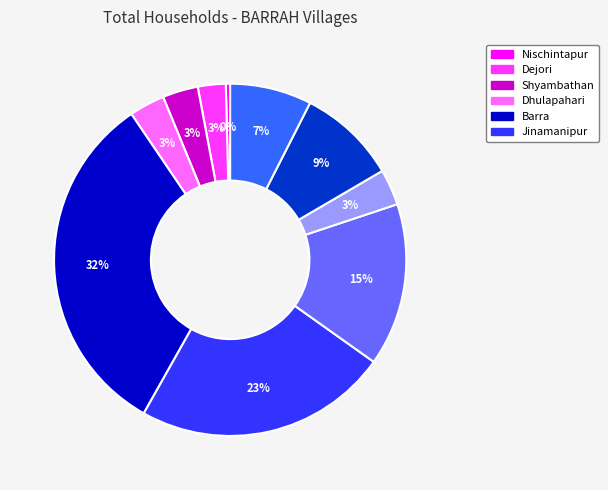

Does any single category account for the majority?

No